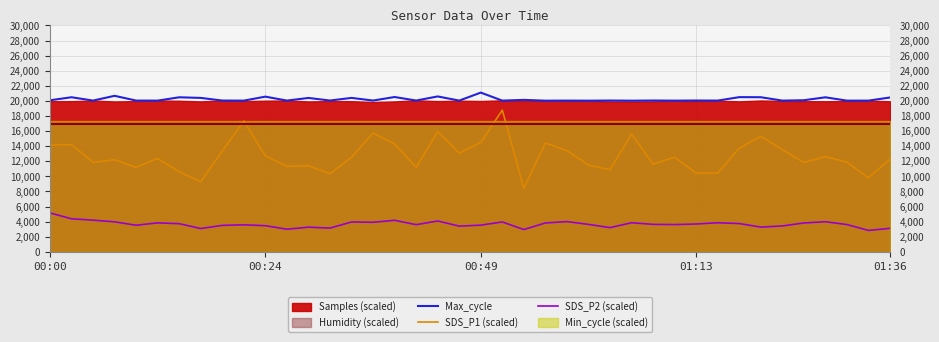

True or false: Max_cycle has more than 0 points higher than both neighbors.

True